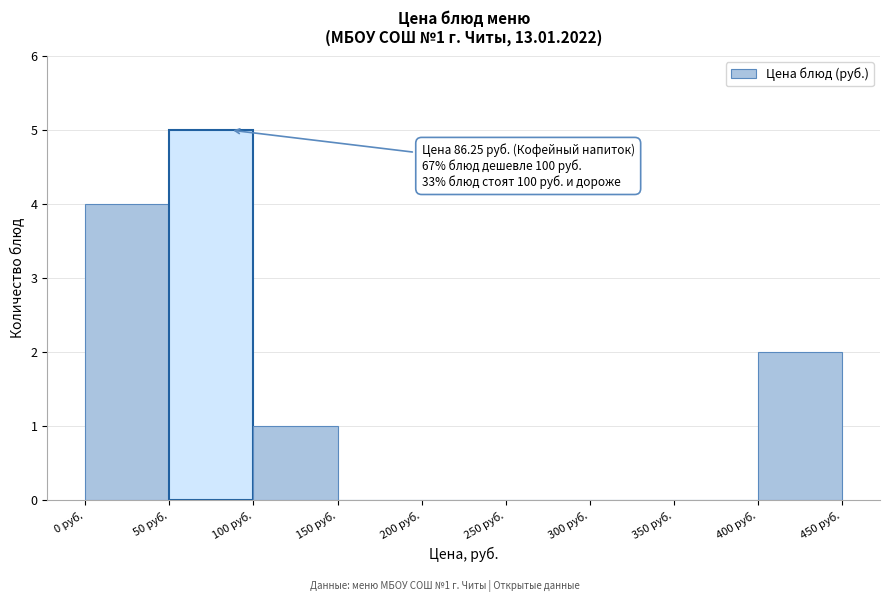

Over which range of the x-axis is the bar tallest?

50 to 100